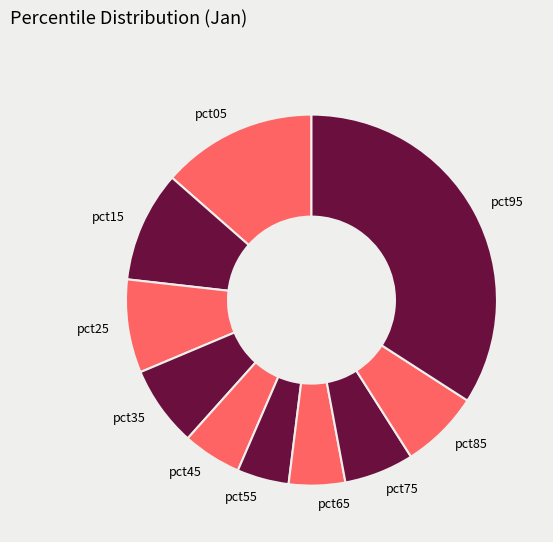

Which has a higher value, pct95 or pct85?

pct95